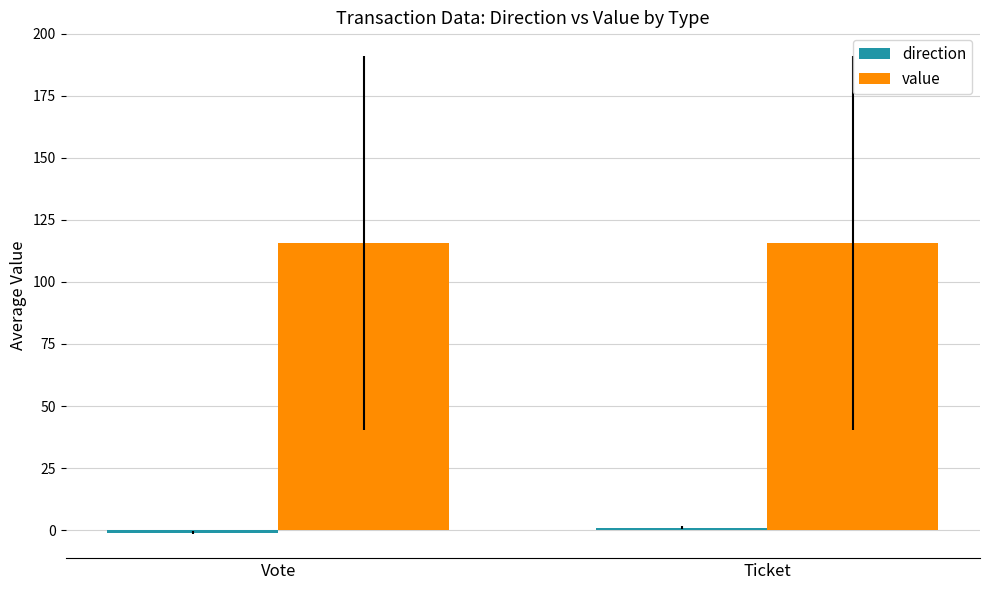

What is the value of the value bar at the 1st from the left?

115.7